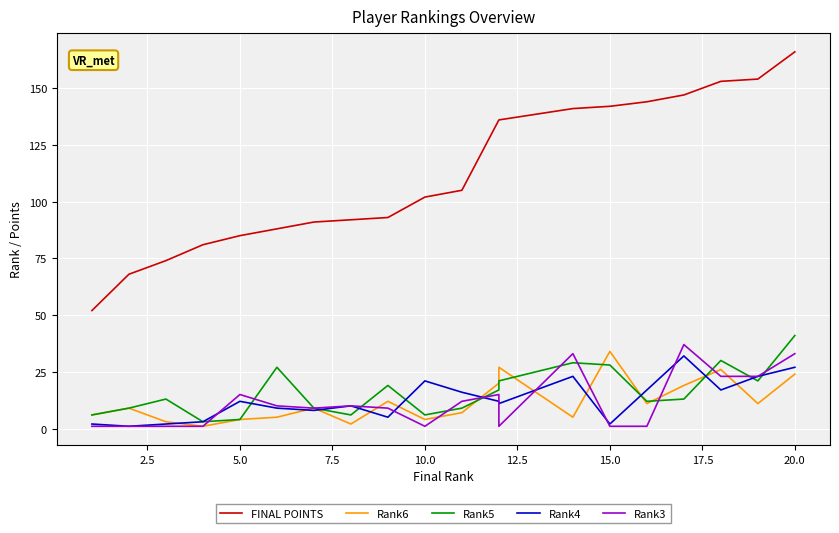

True or false: Rank6 and FINAL POINTS cross at least once.

False